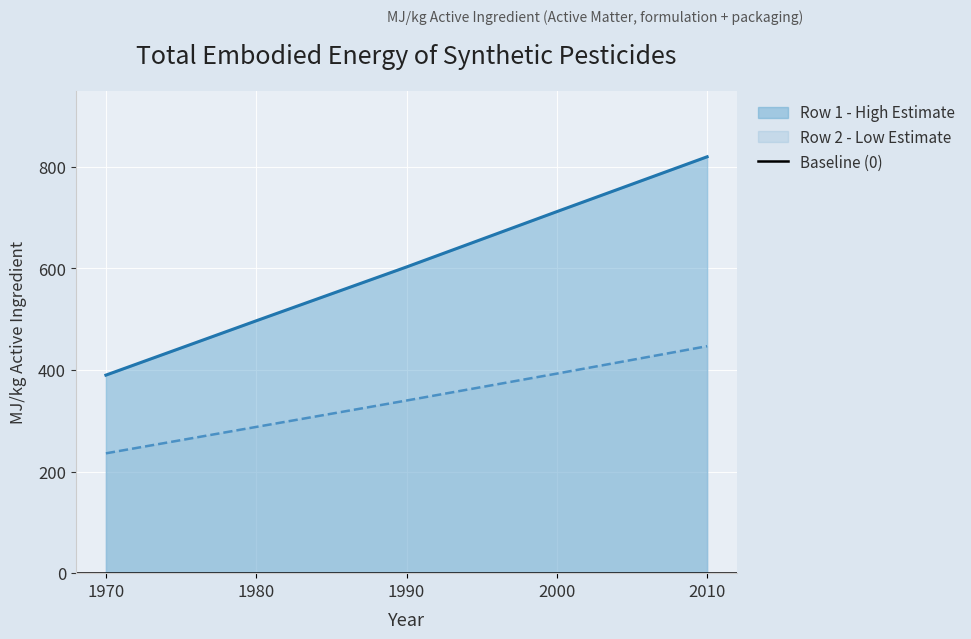

How many values in the Row 2 - Low Estimate series exceed 340?

2